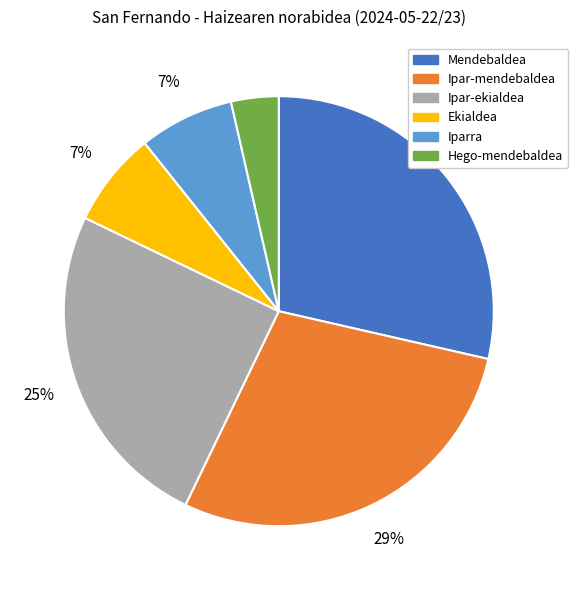

Which category has the smallest portion of the pie?

Hego-mendebaldea